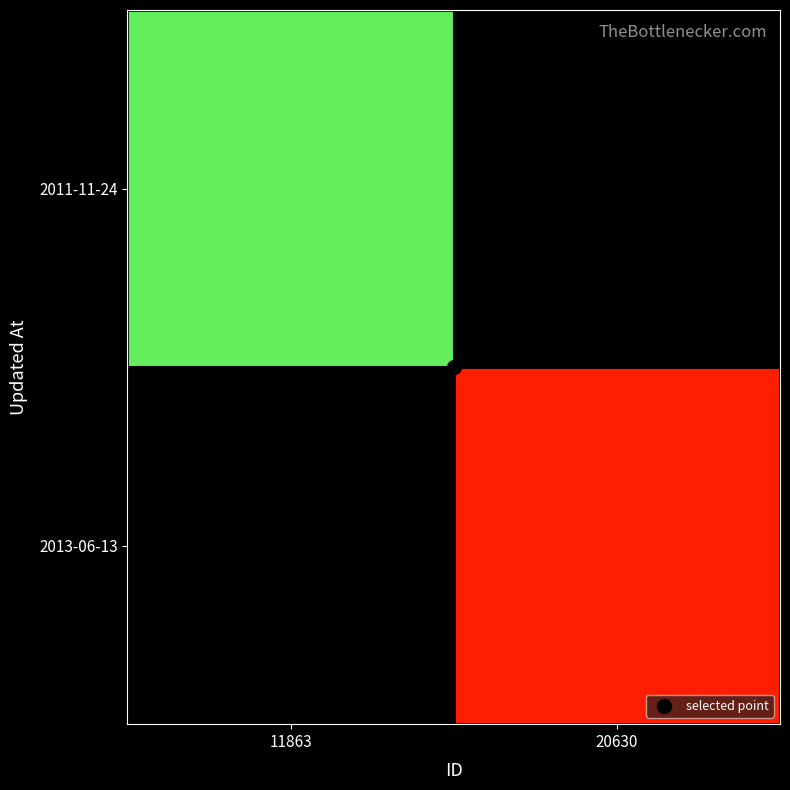

Count the number of categories in the chart.

2